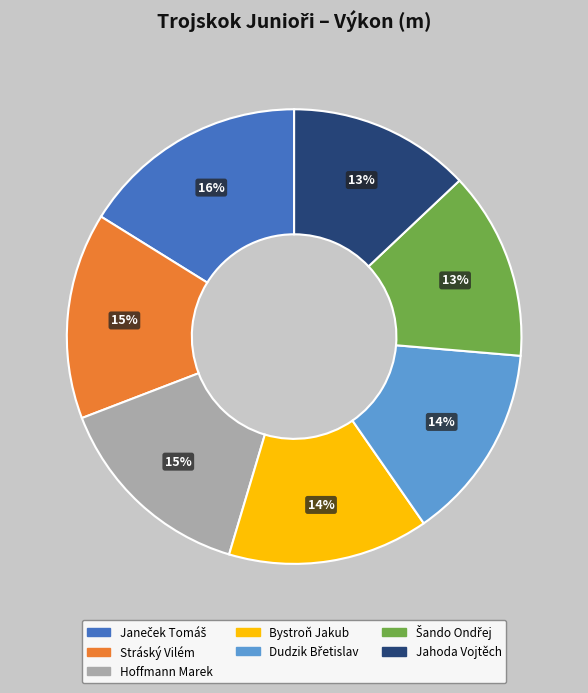

True or false: Hoffmann Marek accounts for 15% of the total.

True